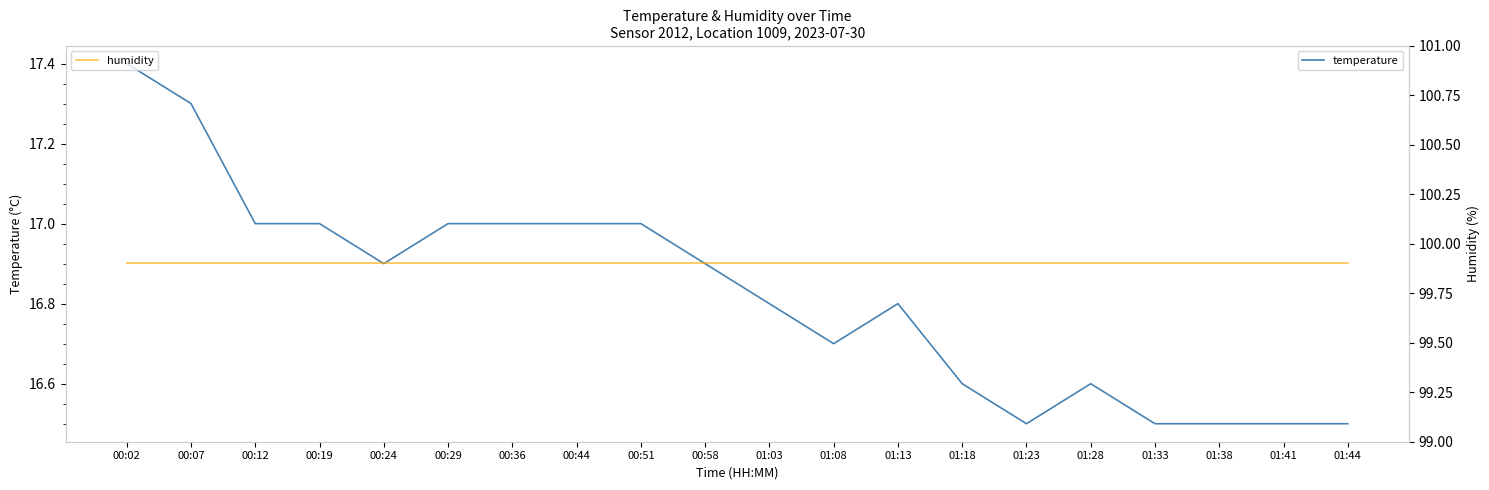

What is the sum of the humidity values at 01:33 and 01:18?

199.8